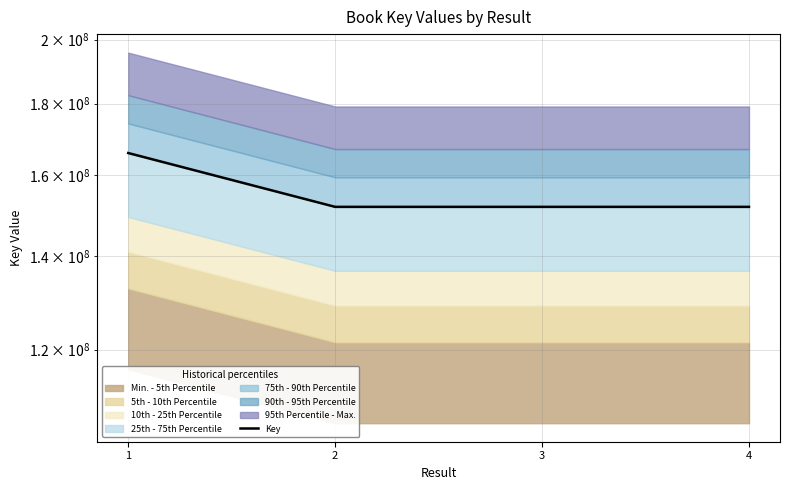

Reading right to left, what are all the values shown in this chart?

4=151818102	3=151818182	2=151818142	1=165910936